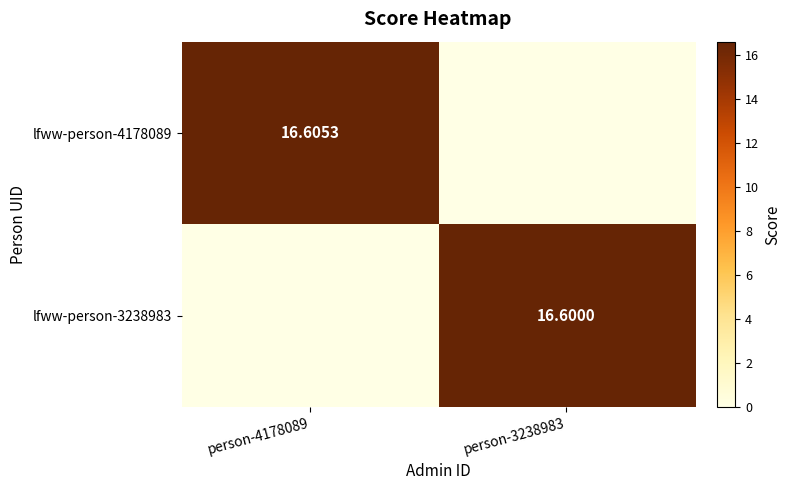

True or false: lfww-person-4178089 has a value of 0.0 at person-3238983.

True